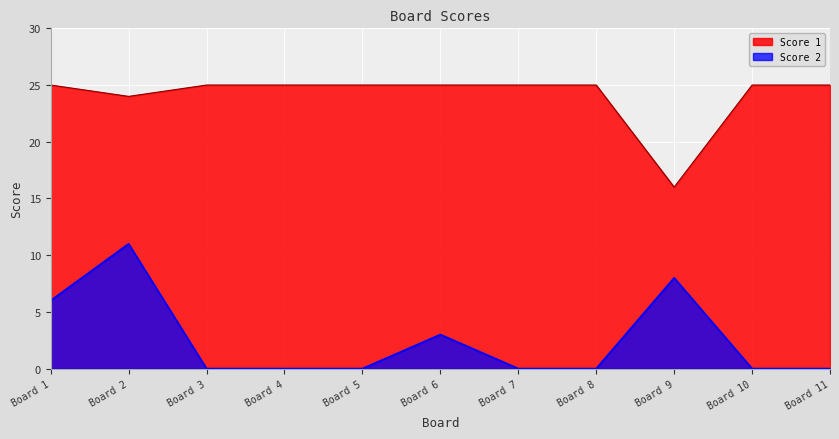

How many interior local valleys does the Score 1 series have?

2